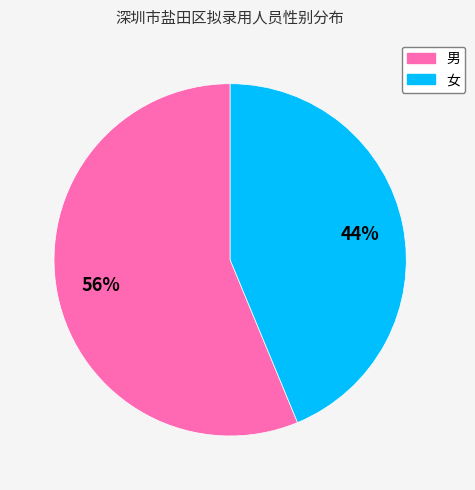

Is the sum of 男 and 女 greater than half?

Yes